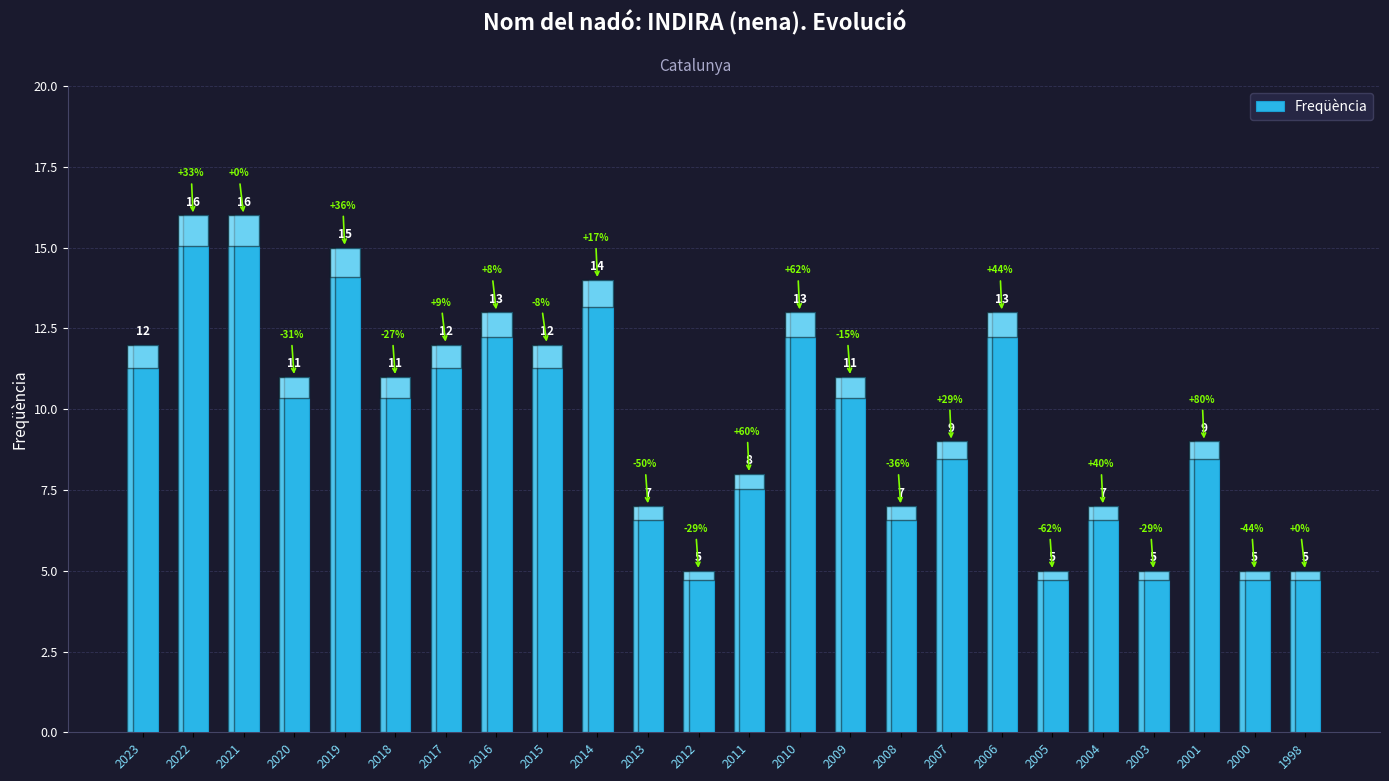

Approximately how many times larger is the value at 2016 compared to 2010?

1.0